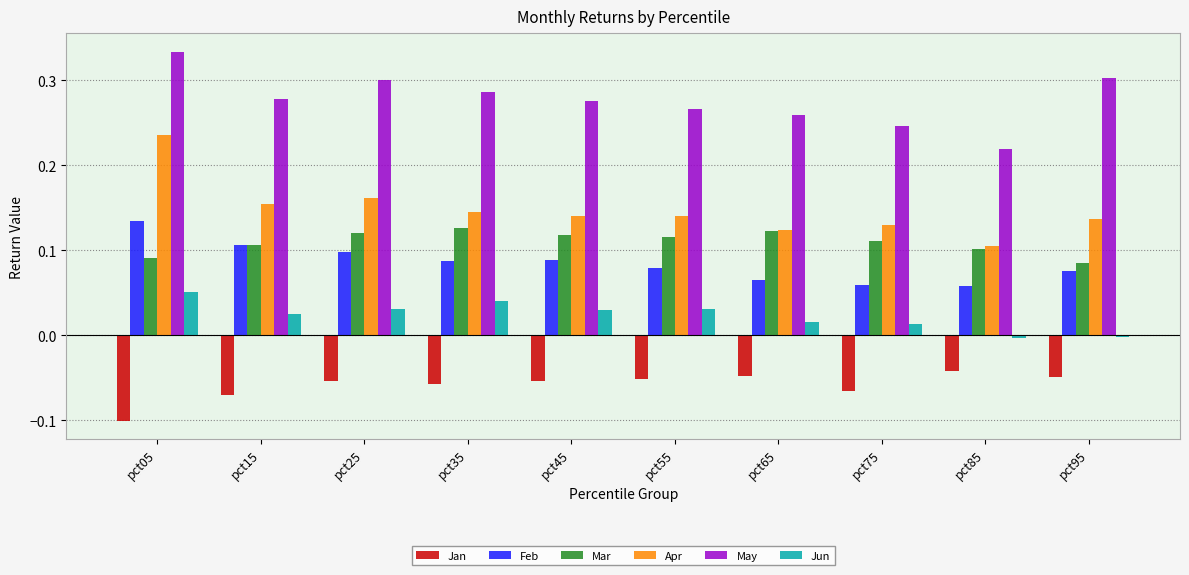

Does the chart contain stacked bars?

No